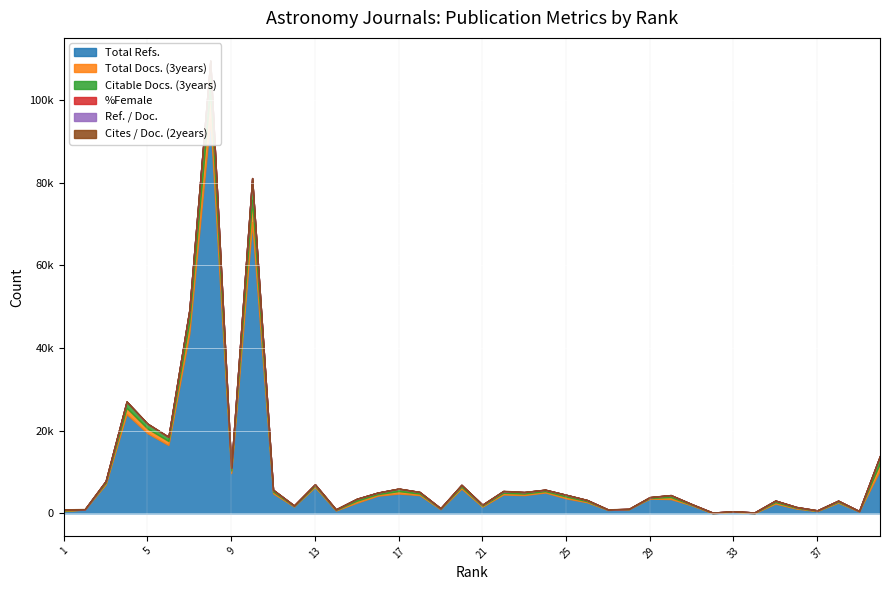

Between which two adjacent categories do Total Docs. (3years) and Cites / Doc. (2years) first intersect?

1 and 2